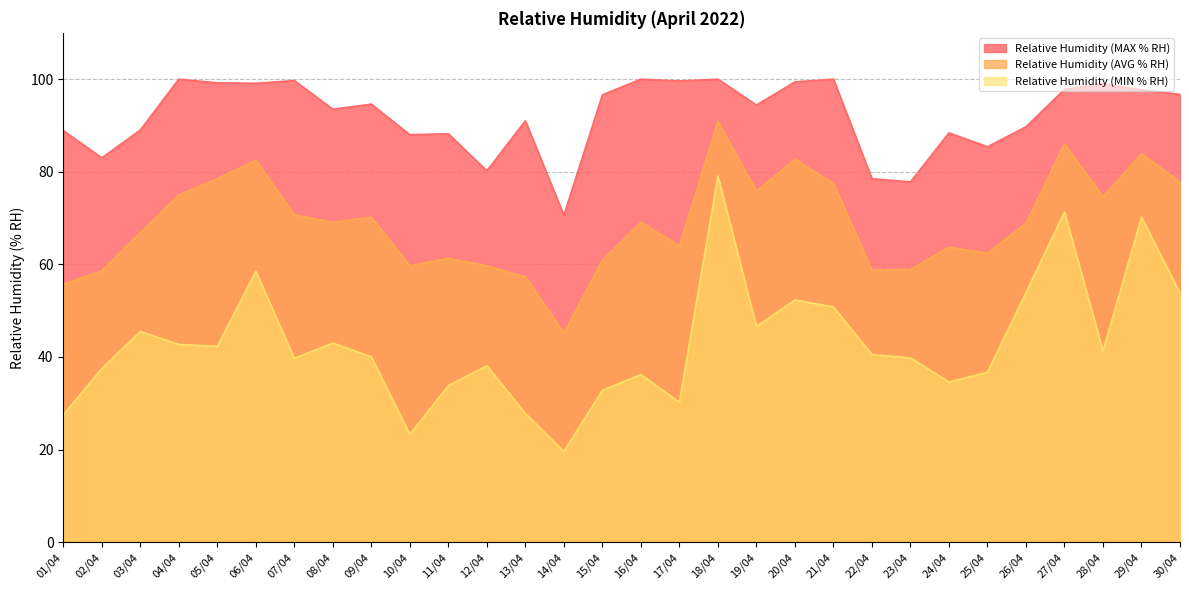

True or false: Relative Humidity (MIN % RH) and Relative Humidity (AVG % RH) cross at least once.

False